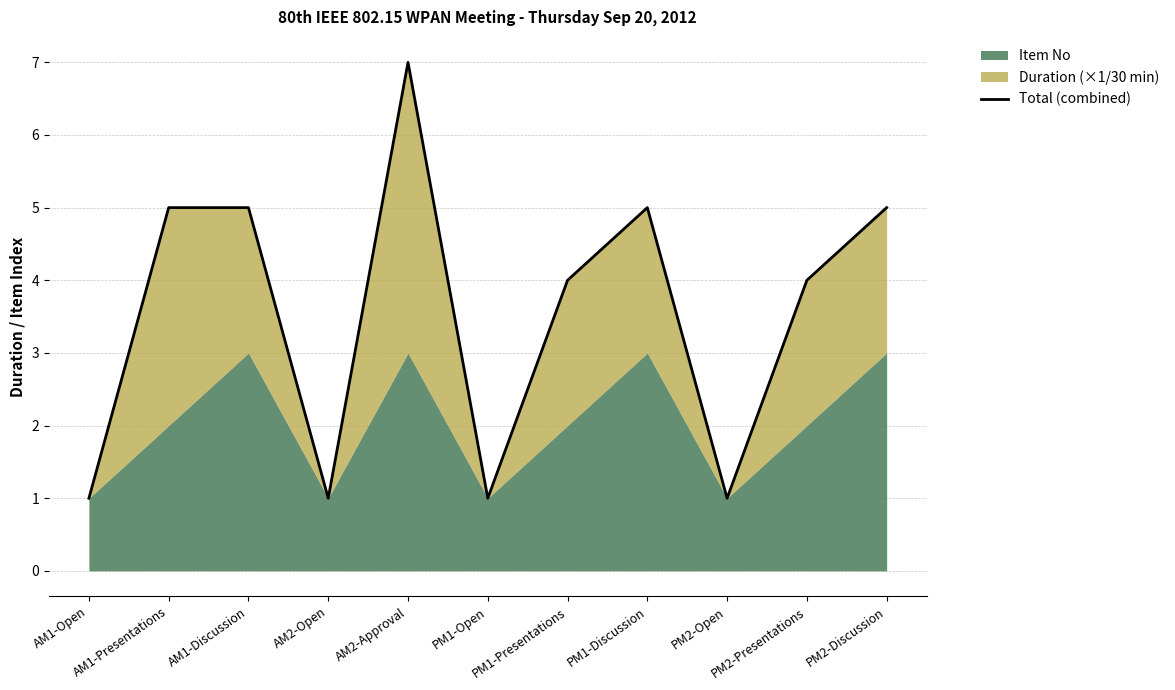

Reading left to right, extract all data points from this chart.

1	5	5	1	7	1	4	5	1	4	5